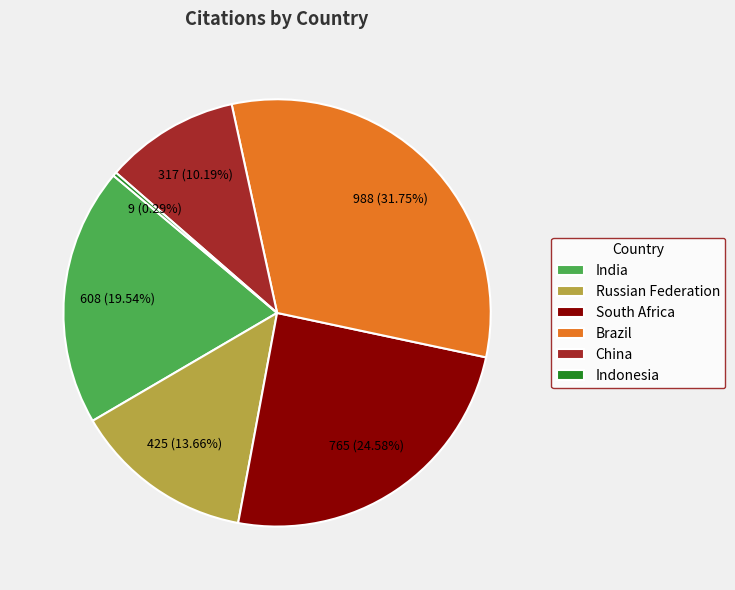

Which has a higher value, South Africa or China?

South Africa